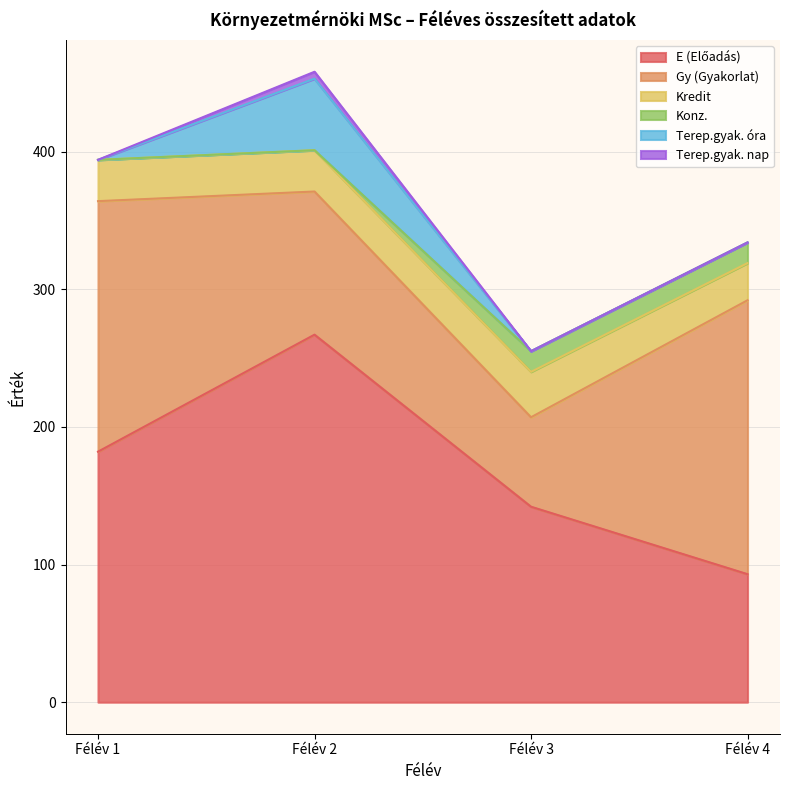

True or false: Kredit and Terep.gyak. nap cross at least once.

False